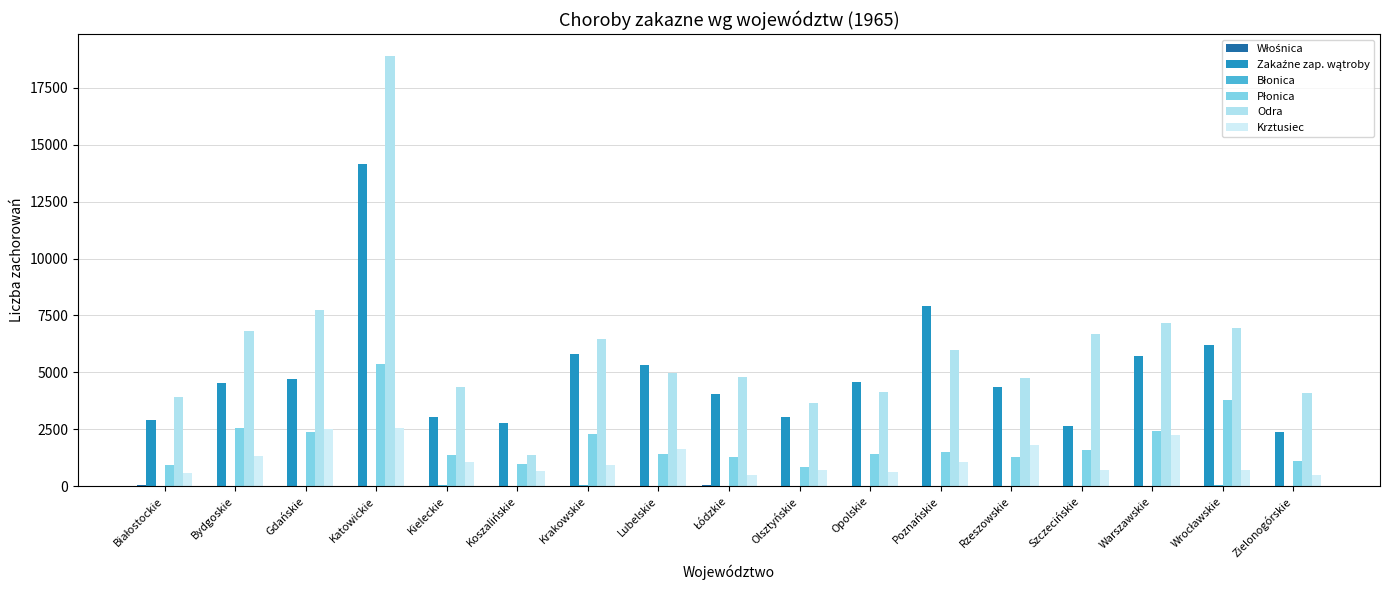

The value of Odra at Krakowskie is 6459. True or false?

True